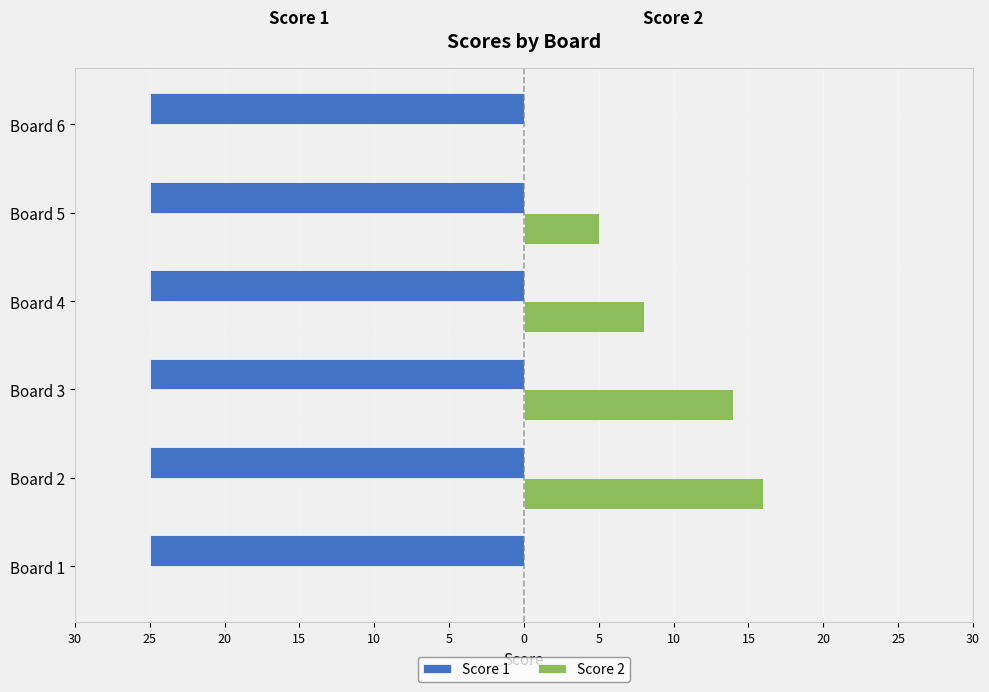

What are all the series names shown in the legend?

Score 1, Score 2